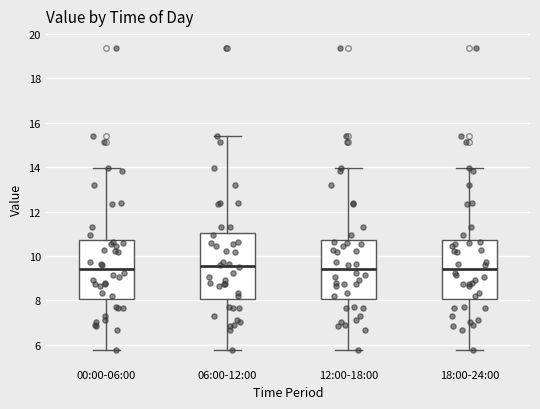

Where does the upper whisker of the box for 00:00-06:00 end on the y-axis? The values are not printed on the chart, so give them approximately, as read against the axis.

14.0